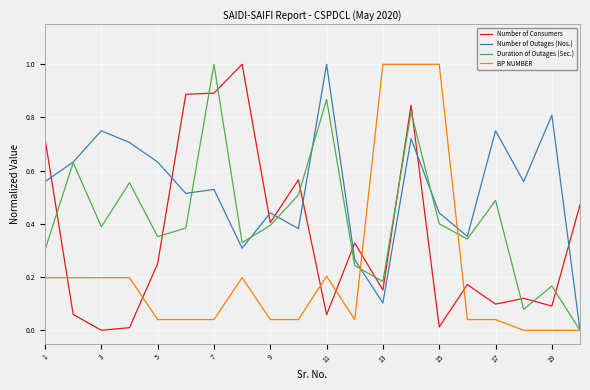

Which series has the largest total across all categories?

Number of Outages (Nos.)